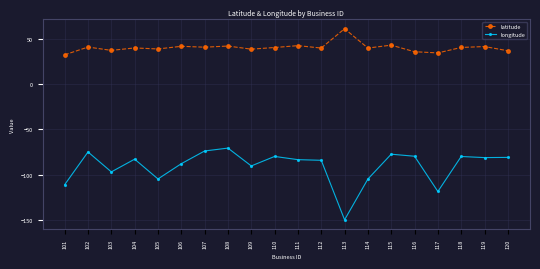

What is the smallest value displayed?

-149.9